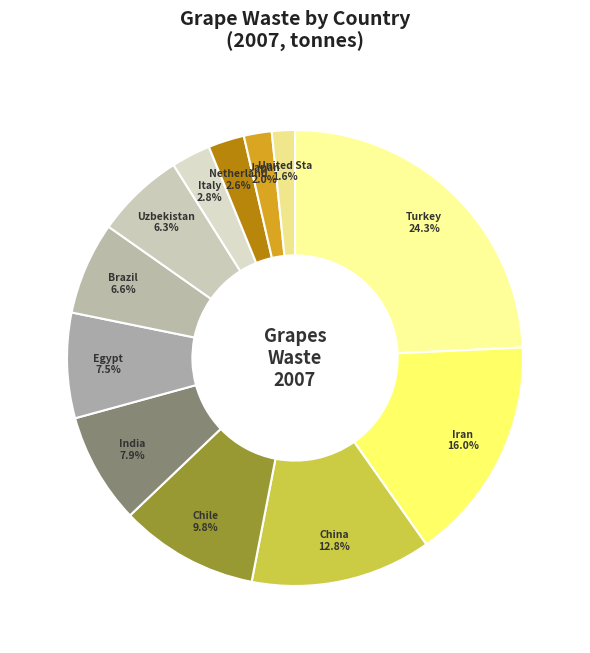

To the nearest percent, what is the average slice percentage?

8%